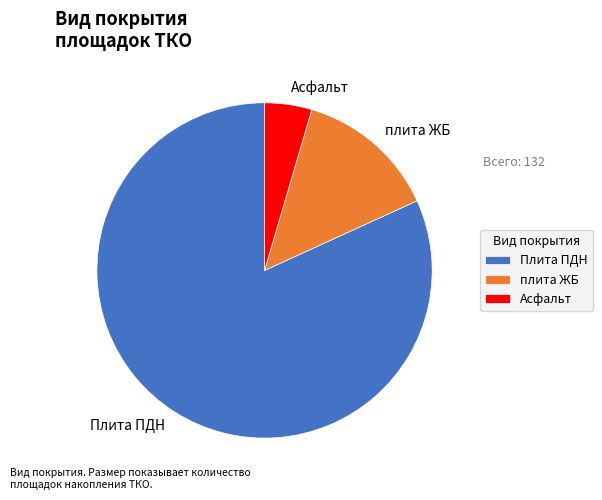

What is the smallest slice in the pie chart?

Асфальт